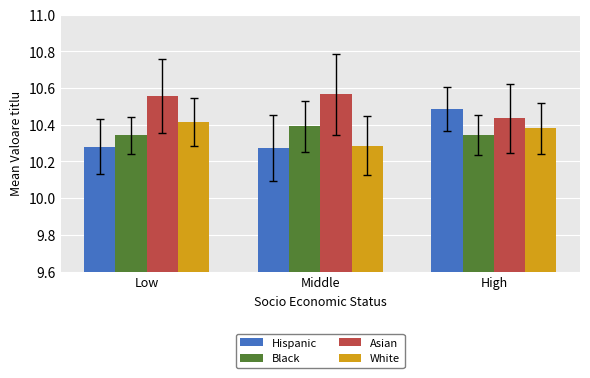

Is the value of Asian at Middle greater than the value of Hispanic at High?

Yes